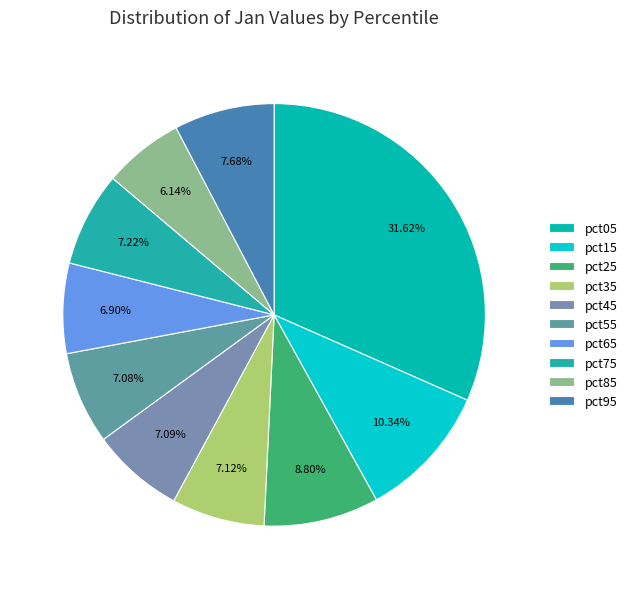

Approximately how many times larger is the value at pct95 compared to pct15?

0.7